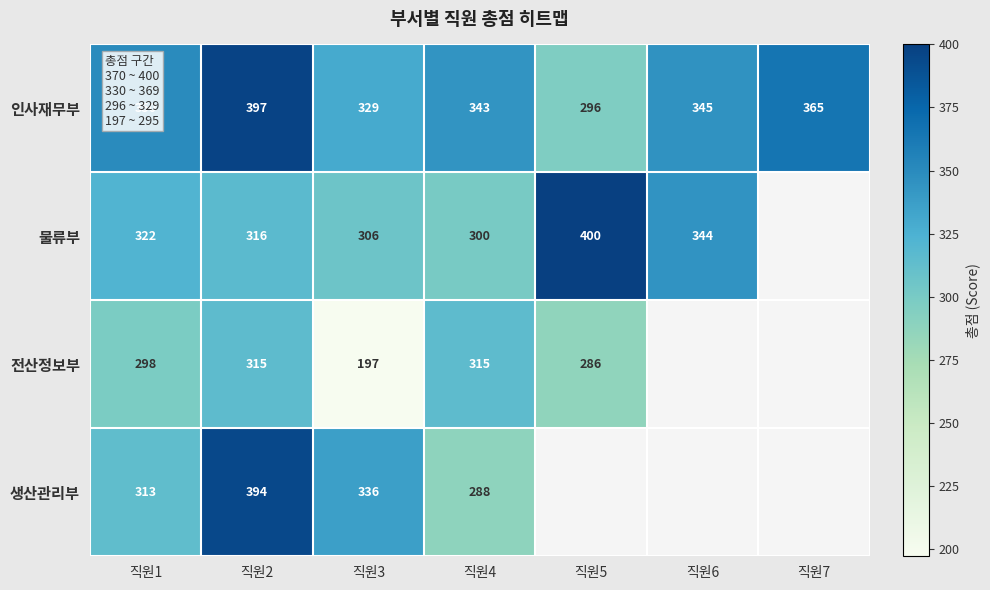

What is the difference between the highest and lowest values at 직원3?

139